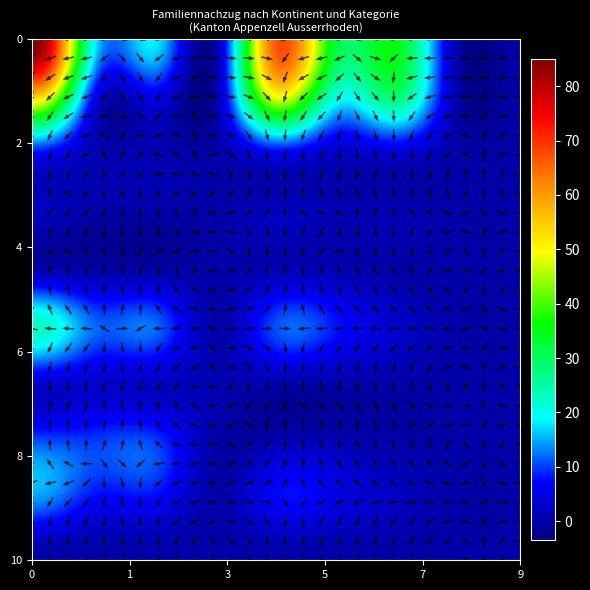

Rank the categories by Ozeanien value from highest to lowest.

0, 1, 2, 3, 4, 5, 6, 7, 8